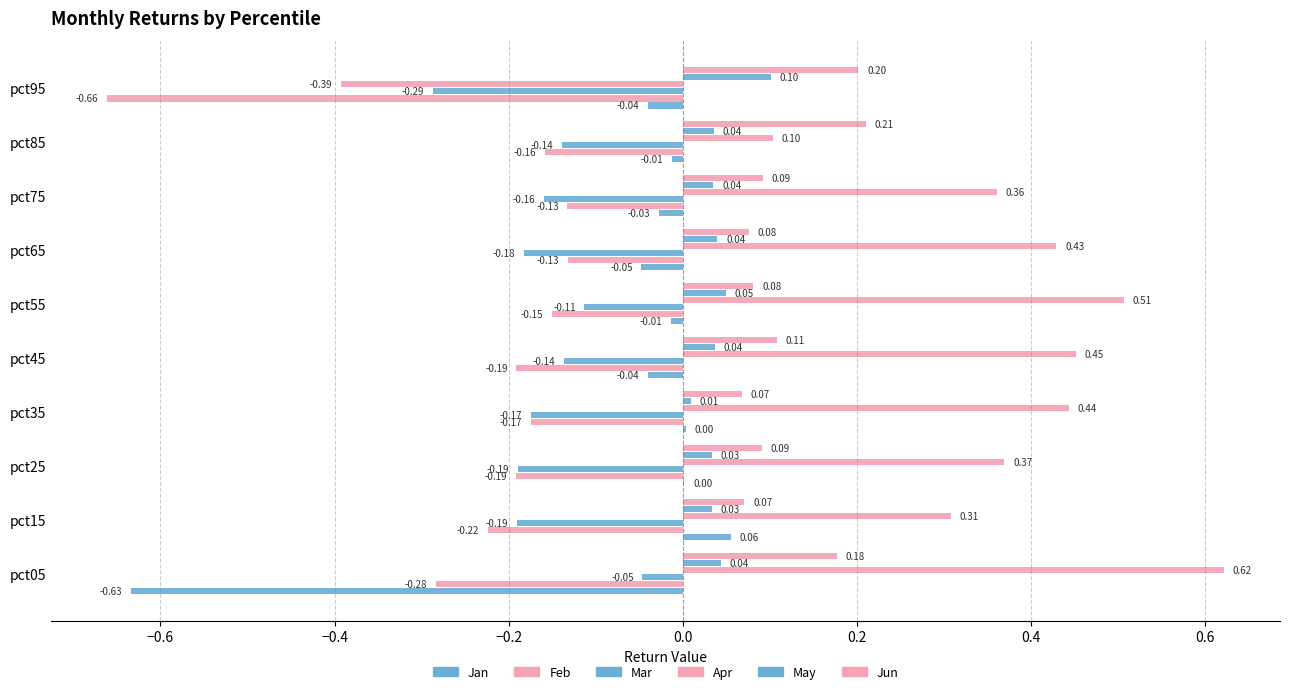

Count the number of categories in the chart.

10